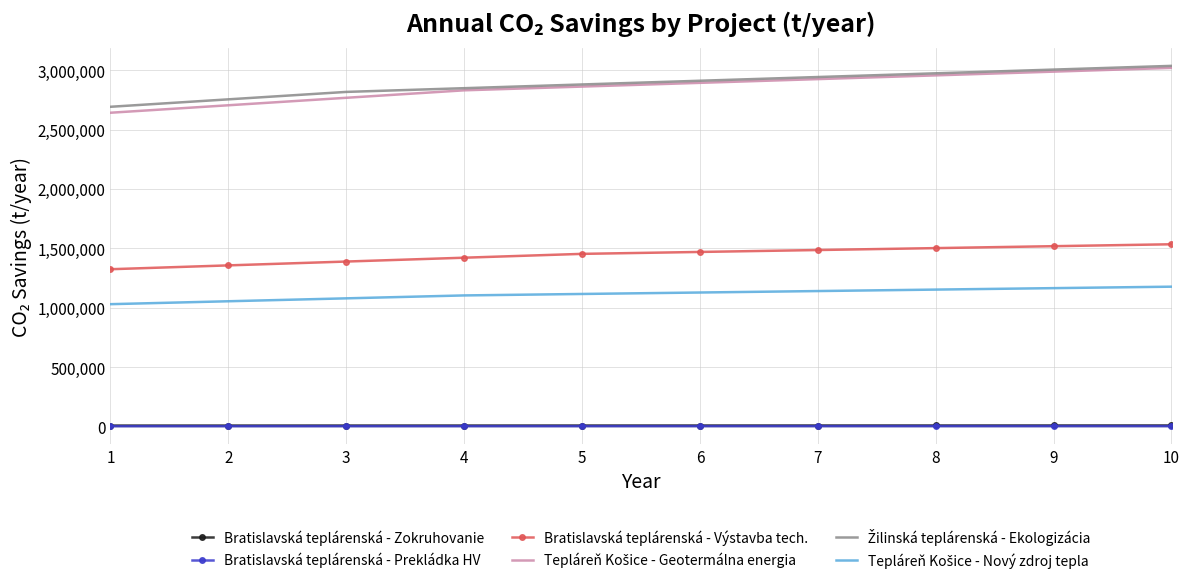

The value of Bratislavská teplárenská - Výstavba tech. at 4 is 1422080.0. True or false?

True